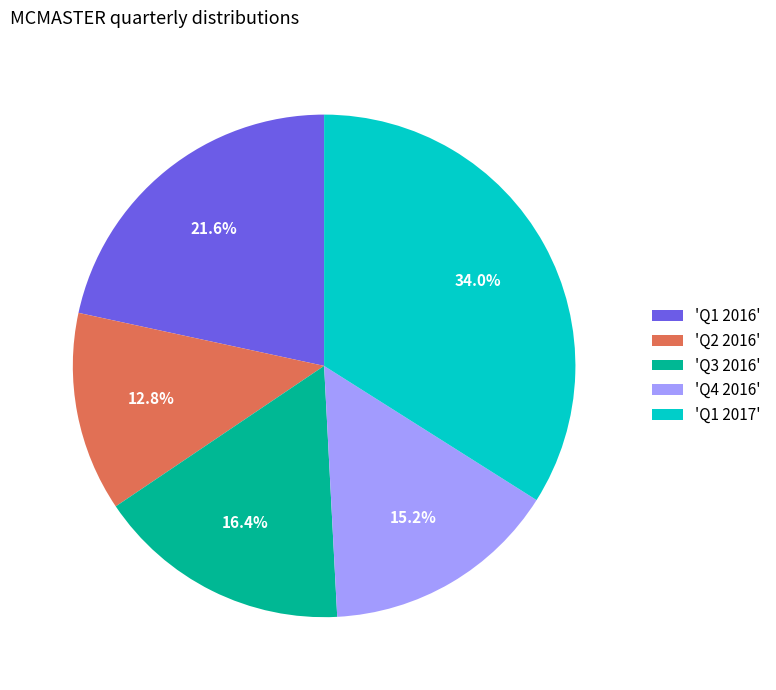

Rank the categories by value from lowest to highest.

'Q2 2016', 'Q4 2016', 'Q3 2016', 'Q1 2016', 'Q1 2017'